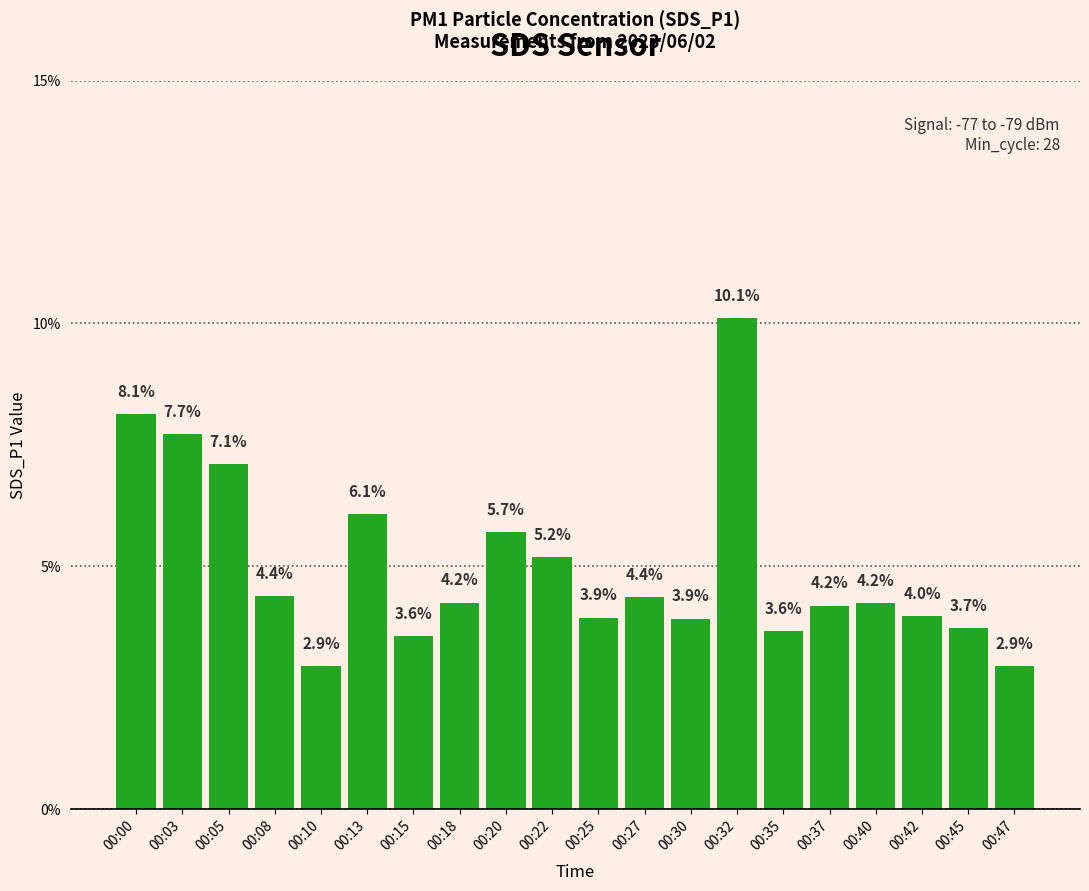

Approximately how many times larger is the value at 00:40 compared to 00:27?

1.0